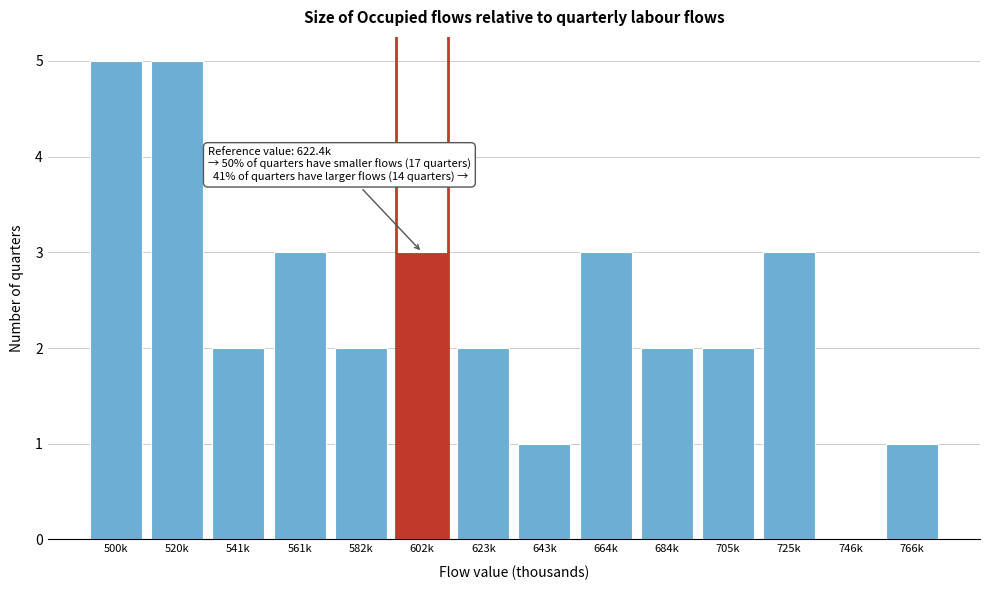

Reading left to right, what are all the values shown in this chart?

500k=5	520k=5	541k=2	561k=3	582k=2	602k=3	623k=2	643k=1	664k=3	684k=2	705k=2	725k=3	746k=0	766k=1